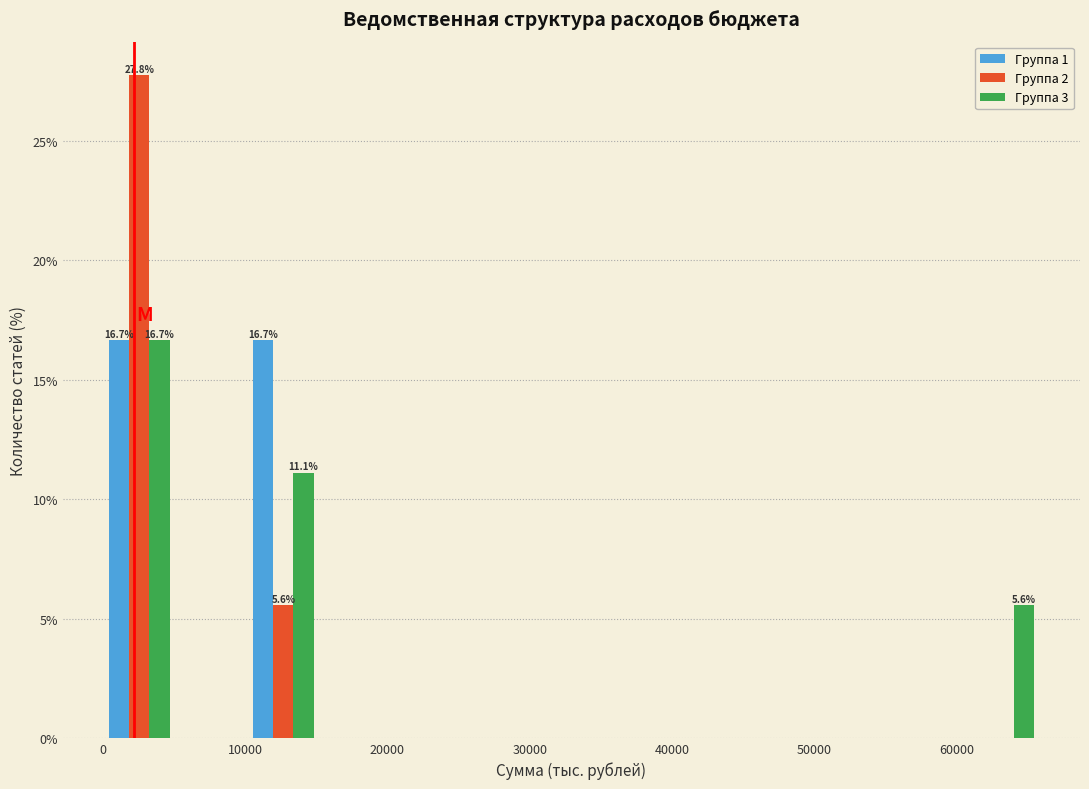

In the Группа 3 series, which range on the x-axis has the tallest bar?

0 to 5000